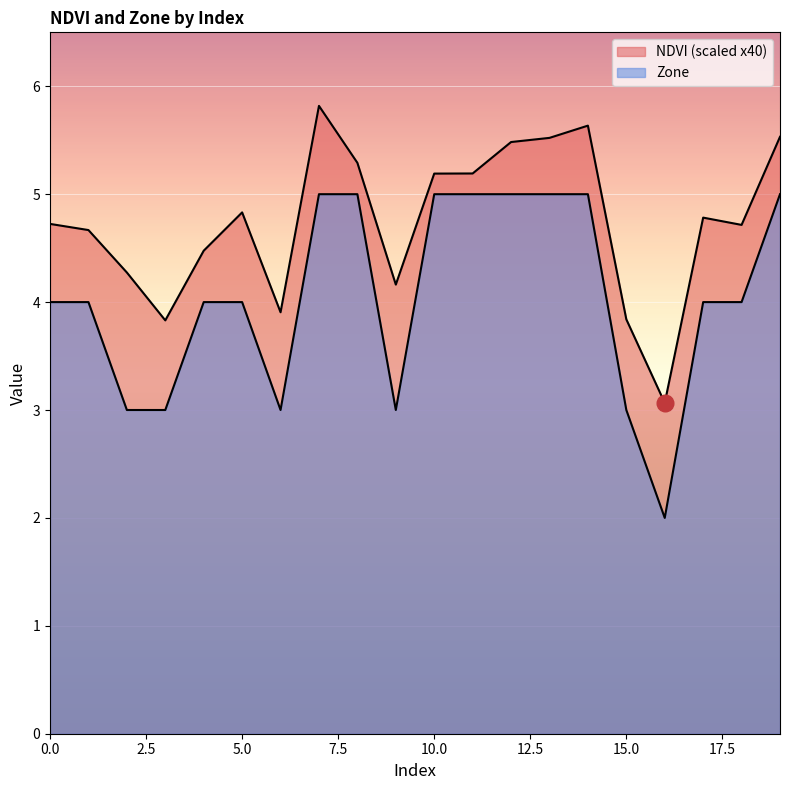

Rank the categories by NDVI value from lowest to highest.

16, 3, 15, 6, 9, 2, 4, 1, 18, 0, 17, 5, 10, 11, 8, 12, 13, 19, 14, 7